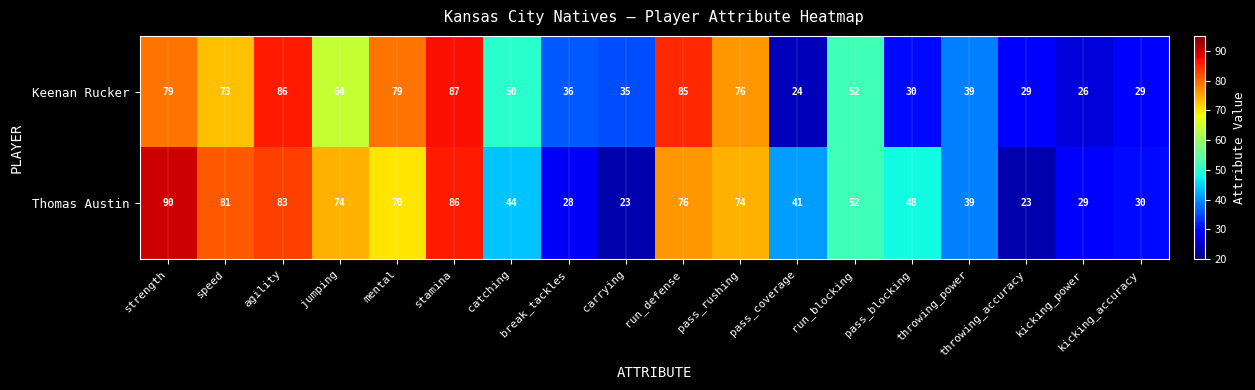

Which series has the widest spread of values?

Thomas Austin